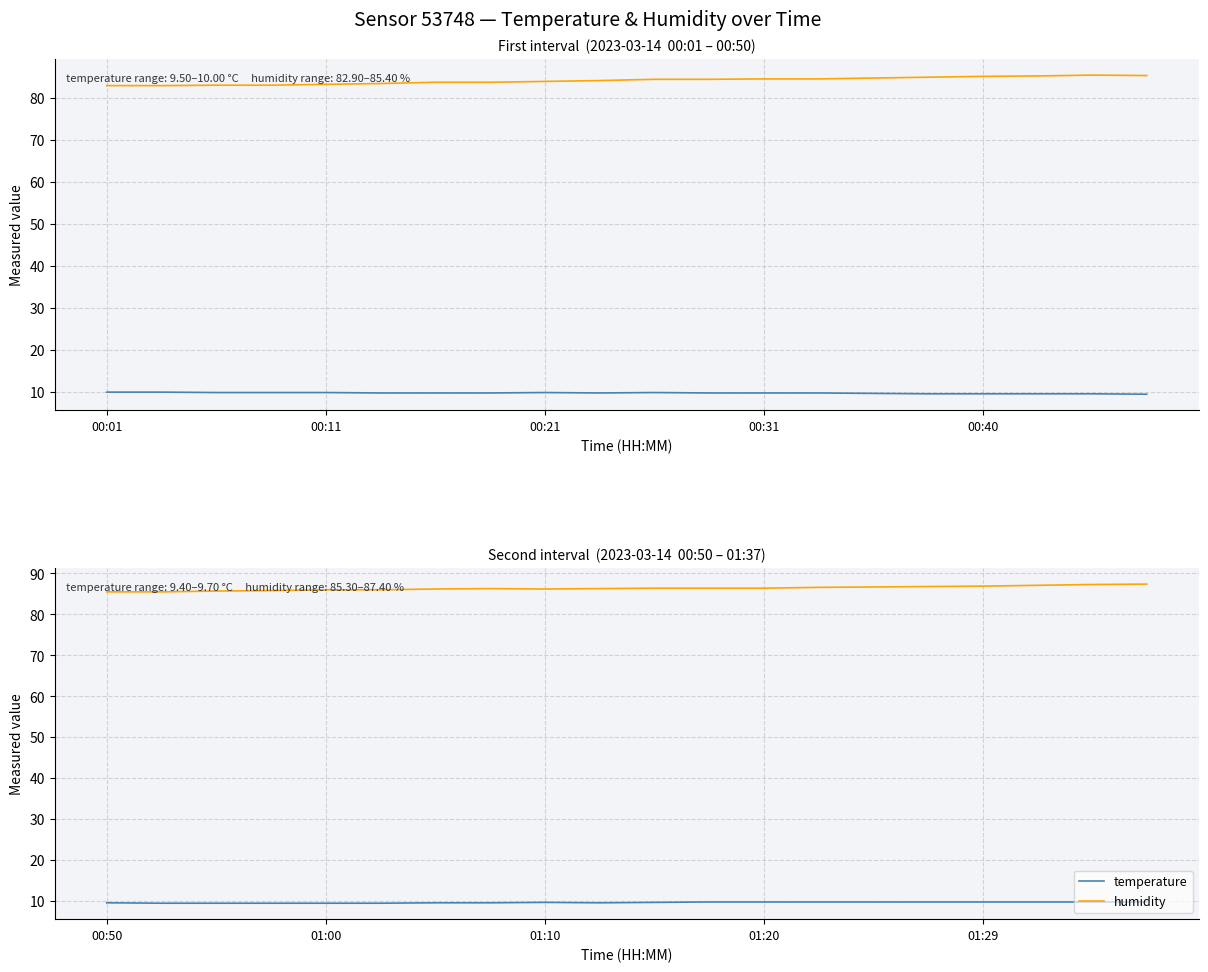

Rank the series at 15 from lowest to highest value.

temperature, humidity